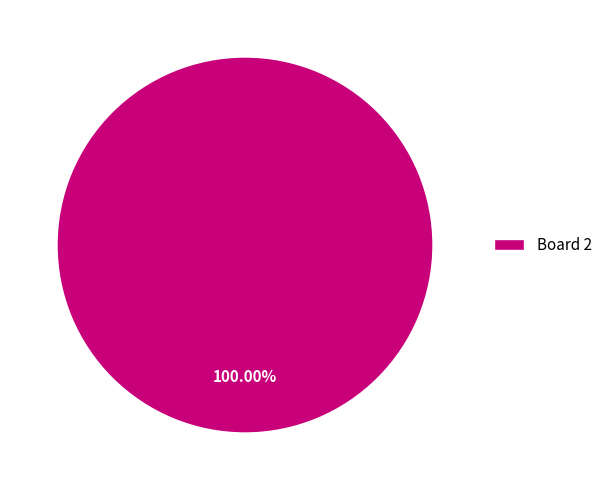

Is it true that Board 2 is 100% of the pie?

True